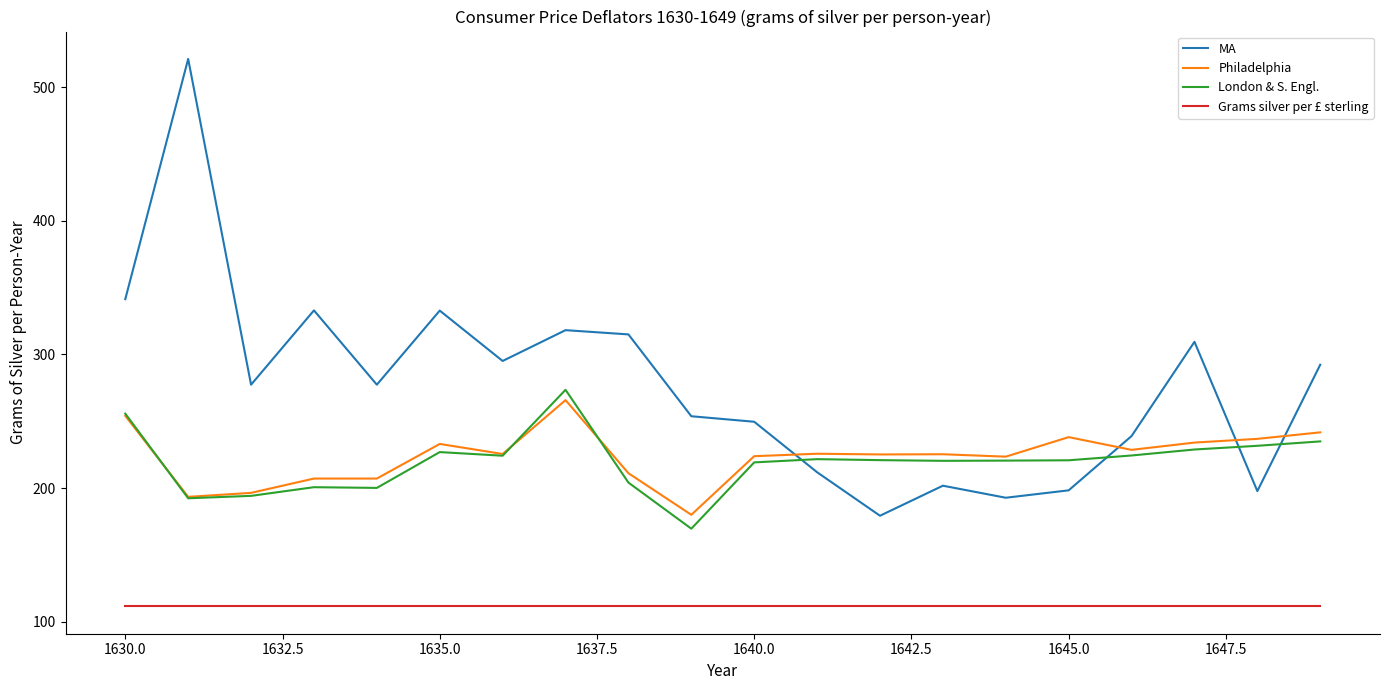

Which series has the widest spread of values?

MA